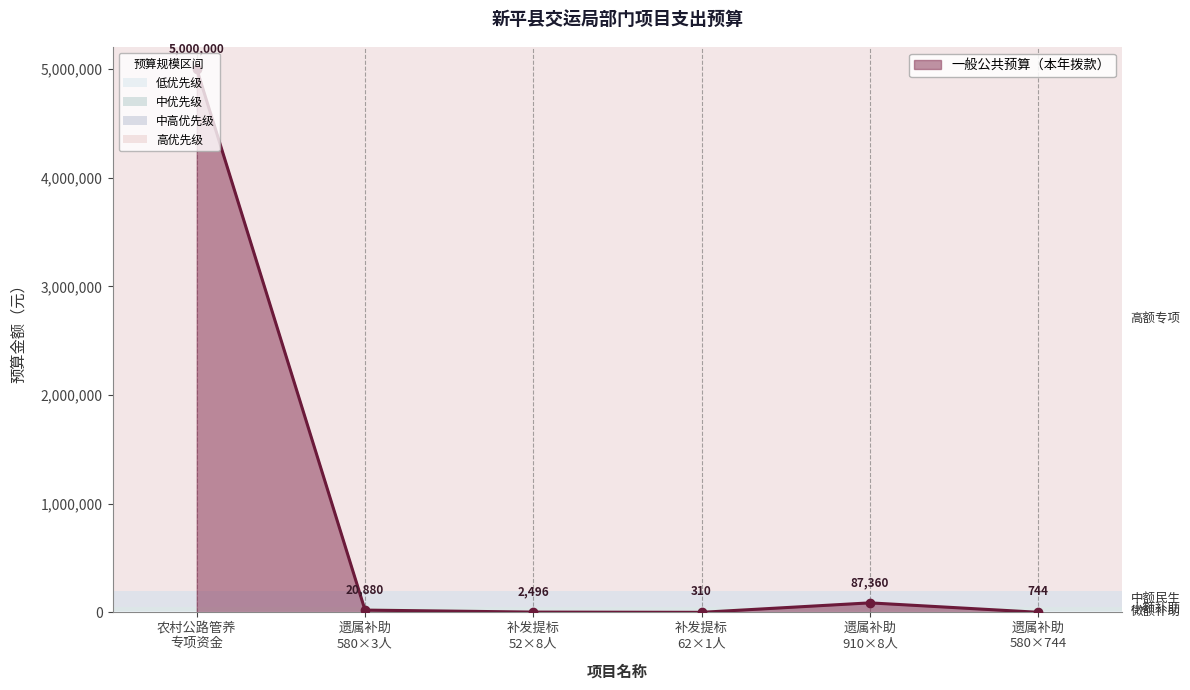

What is the minimum value shown in the chart?

310